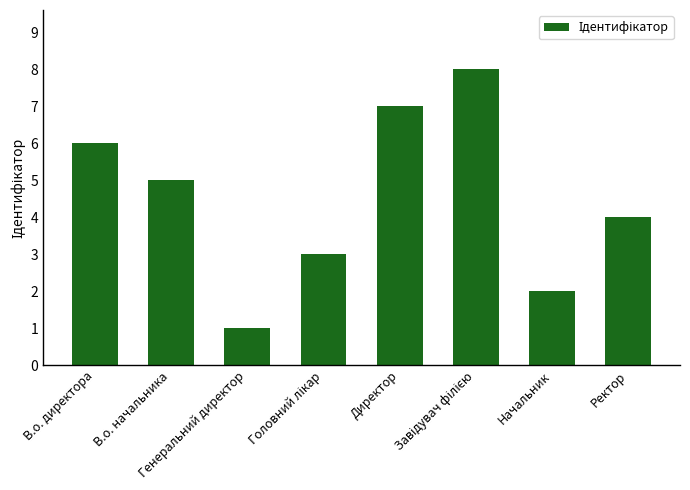

Which label corresponds to the smallest value in the chart?

Генеральний директор